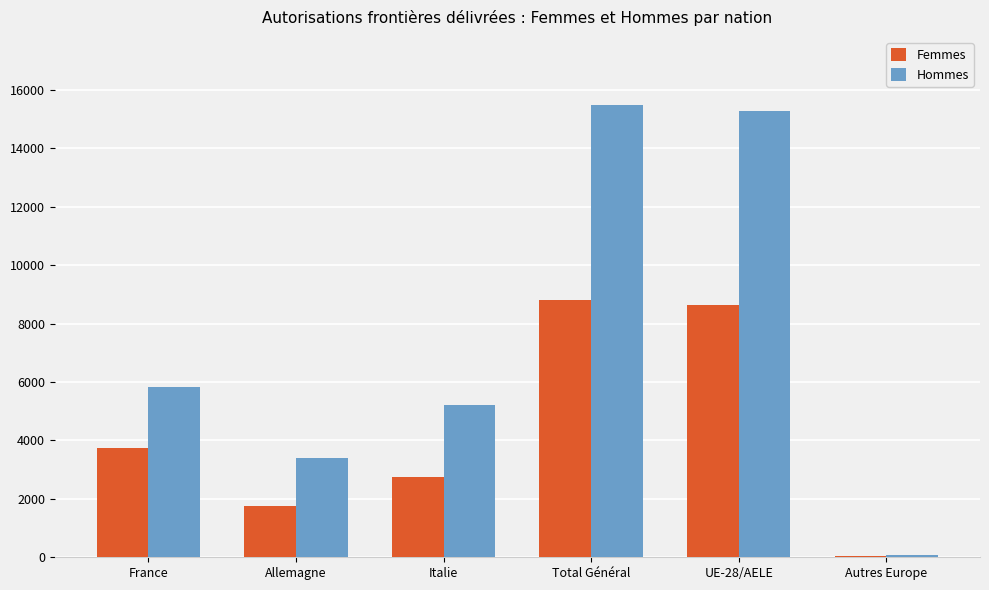

What is the highest value of the Femmes series?

8811